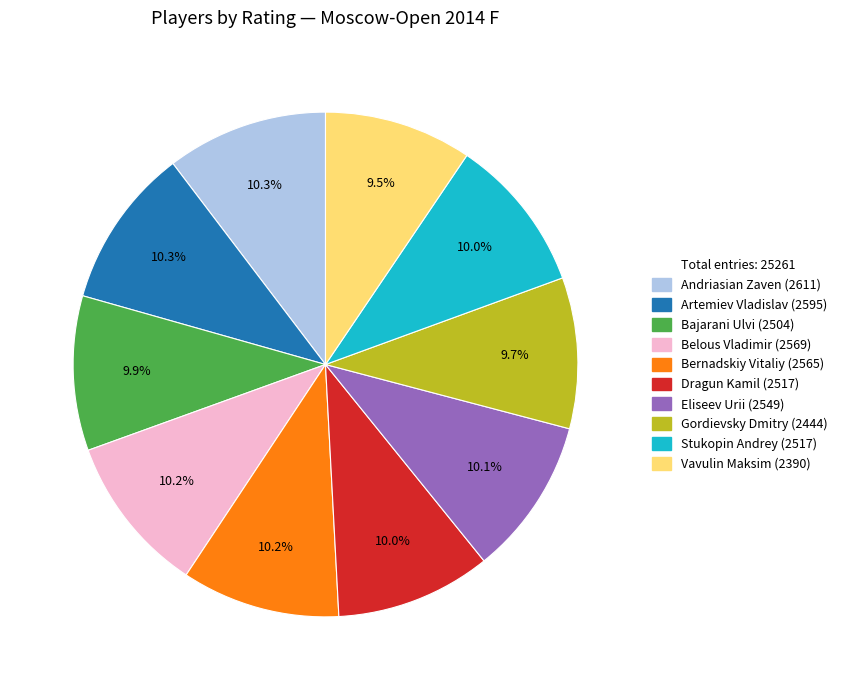

Does any single category account for the majority?

No